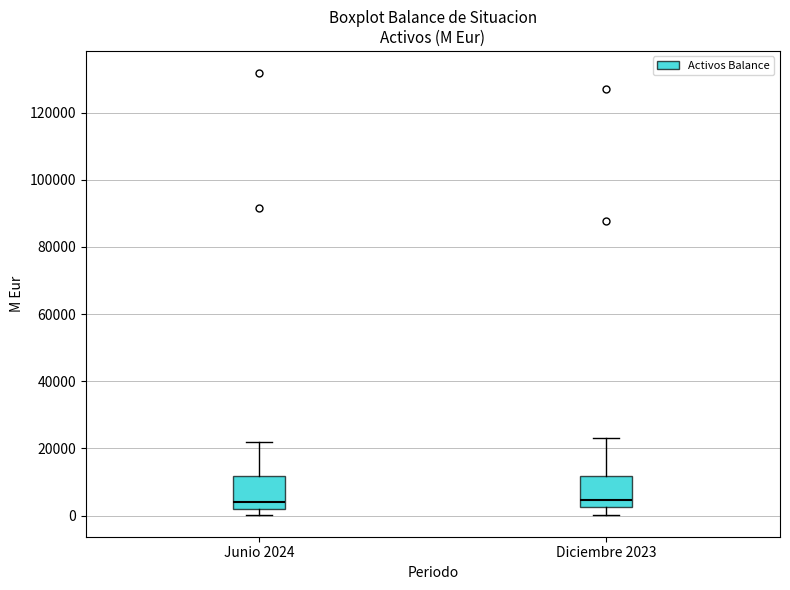

Reading left to right, transcribe this box plot: for each box, give where its median line is, the range the box spans, and where its two whiskers end, as read against the y-axis. The values are not printed on the chart, so give them approximately, as read against the axis.

Junio 2024: median 4000, box 2000 to 12000, whiskers 0 to 22000
Diciembre 2023: median 4000, box 2000 to 12000, whiskers 0 to 24000